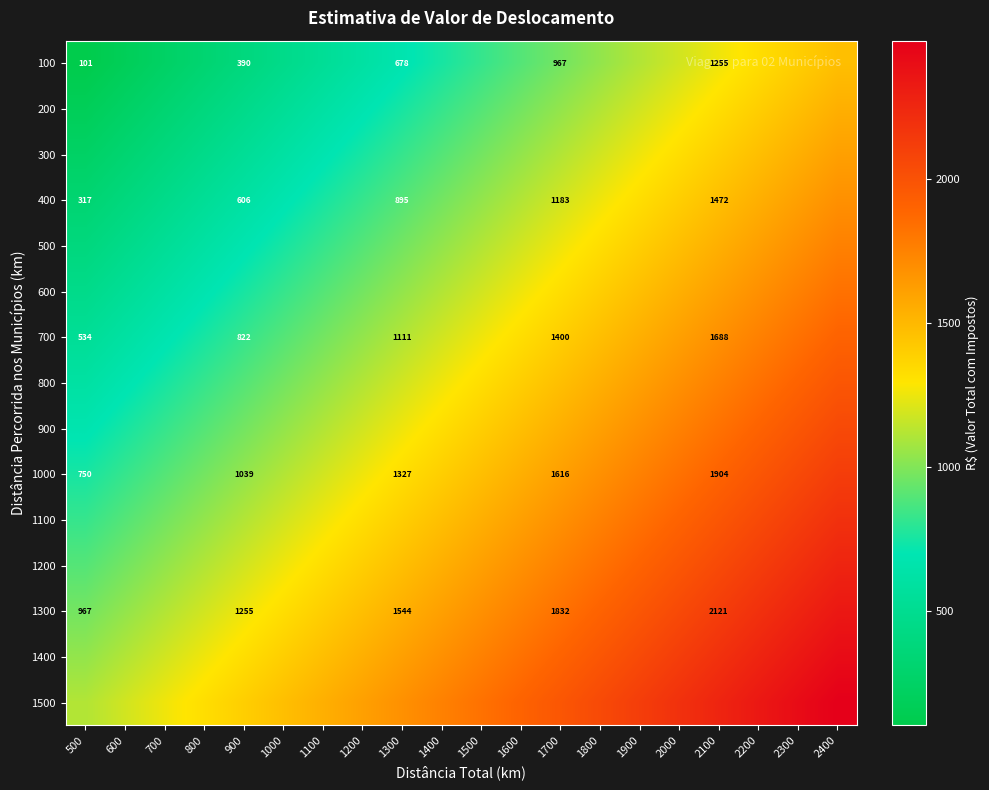

How many data points does each series have?

20